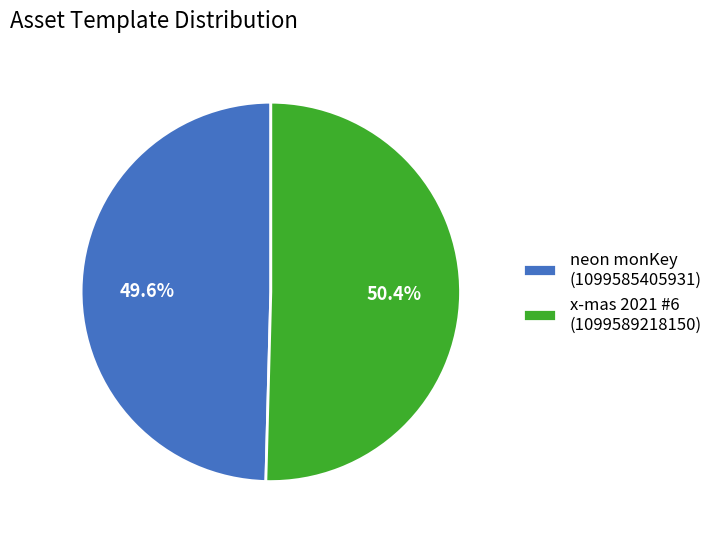

Between x-mas 2021 #6 (1099589218150) and neon monKey (1099585405931), which is larger?

x-mas 2021 #6 (1099589218150)